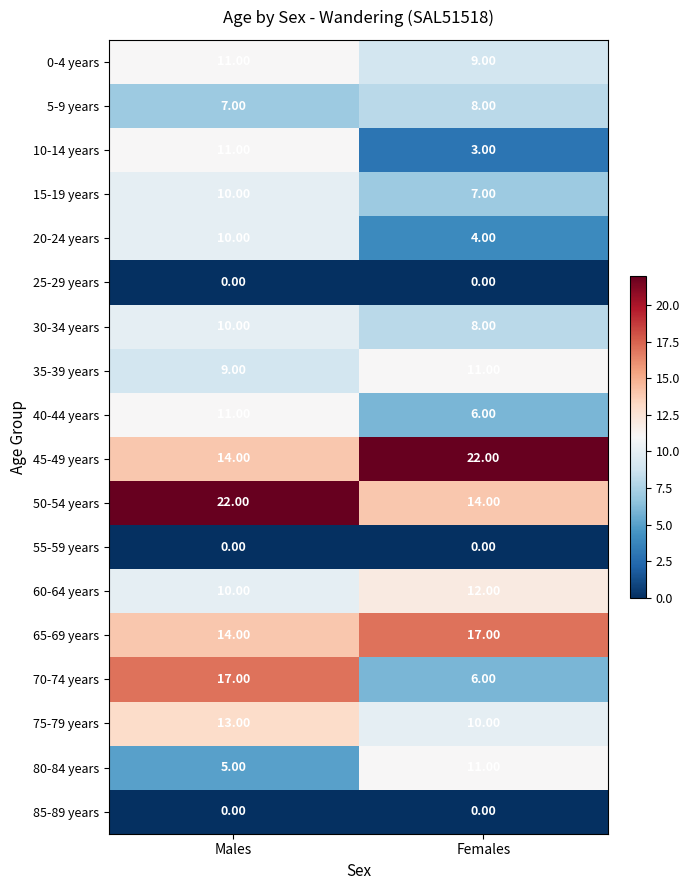

Where is 45-49 years nearest to the value 18?

Males